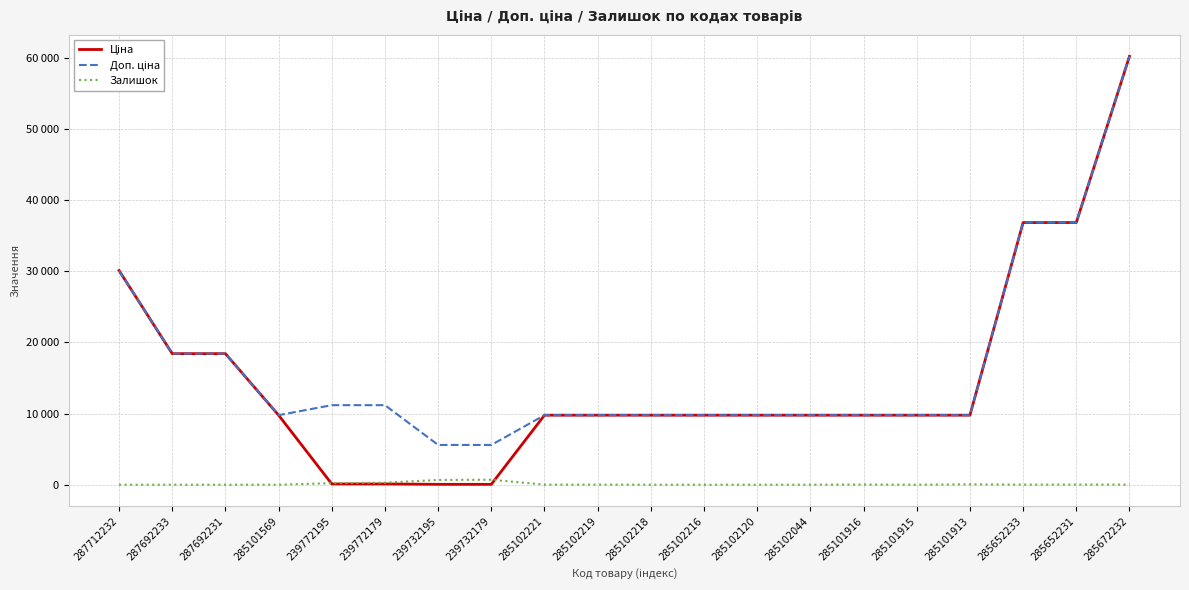

List the series in order of their peak value, lowest first.

Залишок, Ціна, Доп. ціна